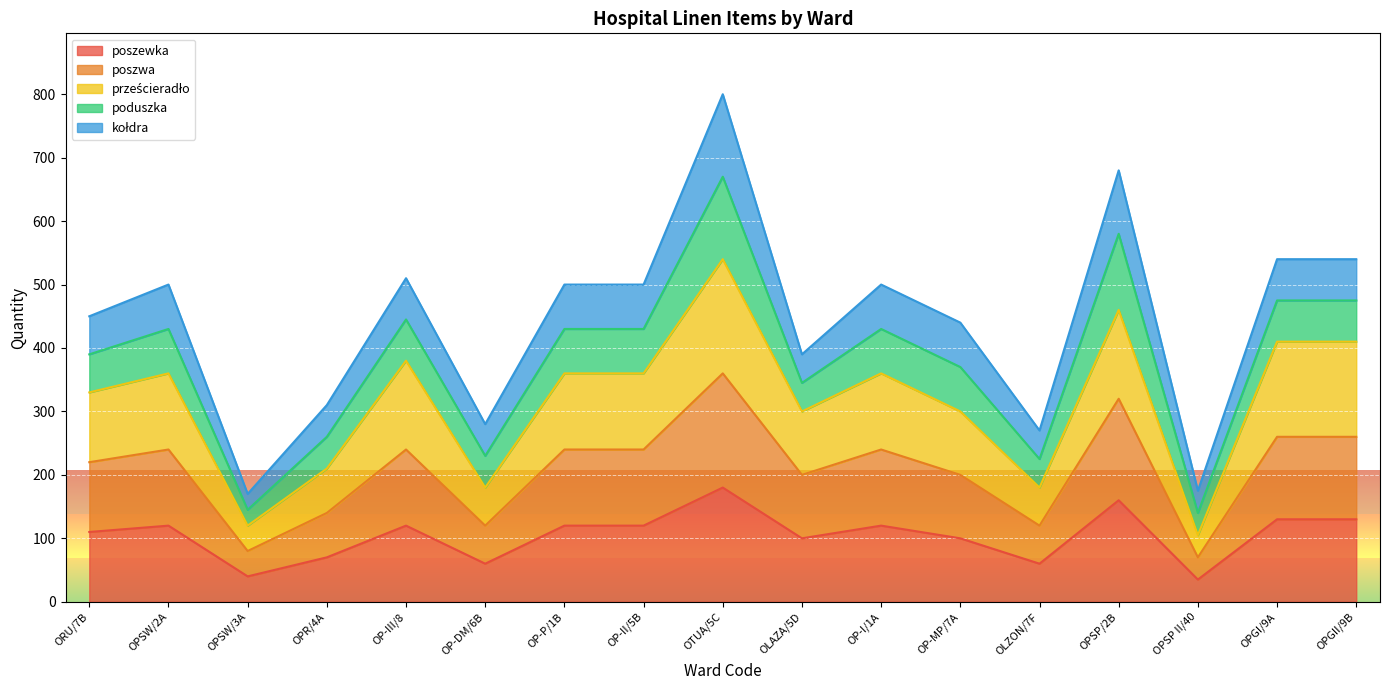

The value of poszwa at ORU/7B is 140. True or false?

False